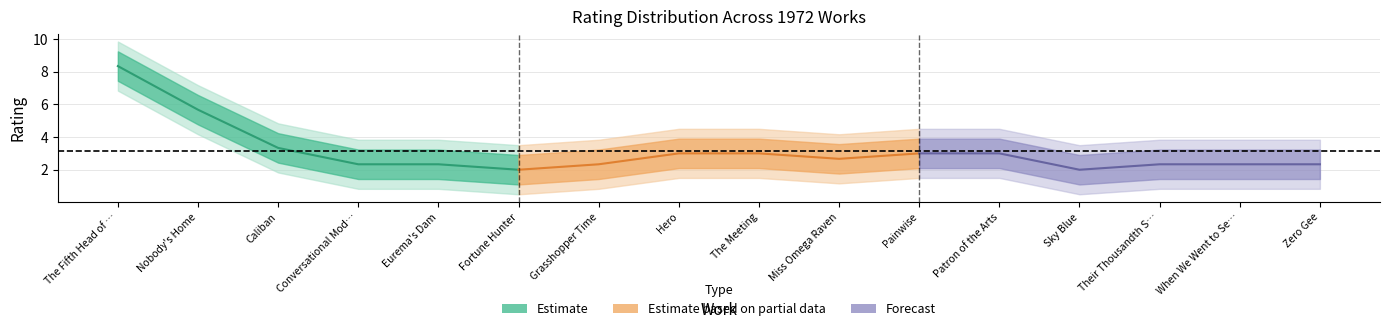

Does the chart display data point markers on the line(s)?

No